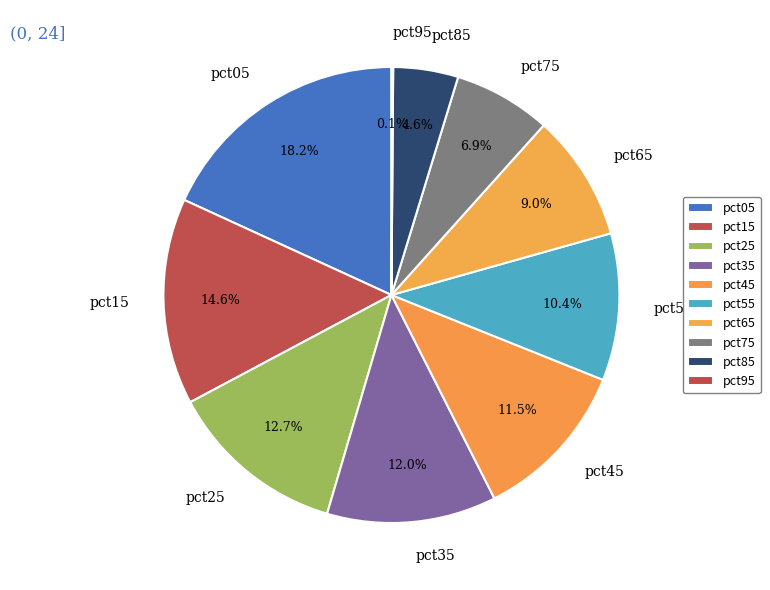

Combined, do pct05 and pct75 account for over 50%?

No